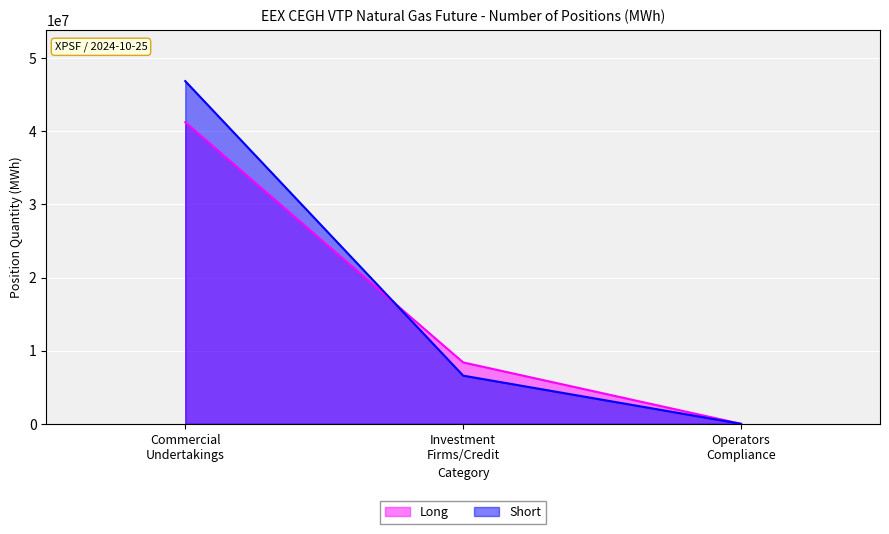

Reading left to right, list all the values displayed in this chart.

Long: 41224151	8395009	0
Short: 46856516	6587168	0